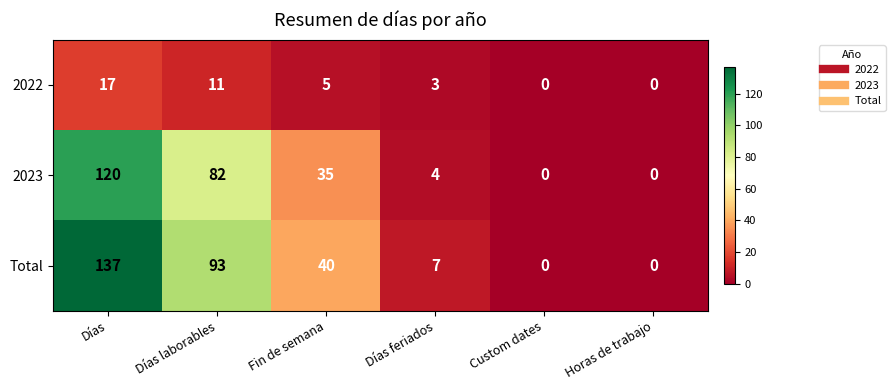

At how many categories does at least one series exceed 35?

3